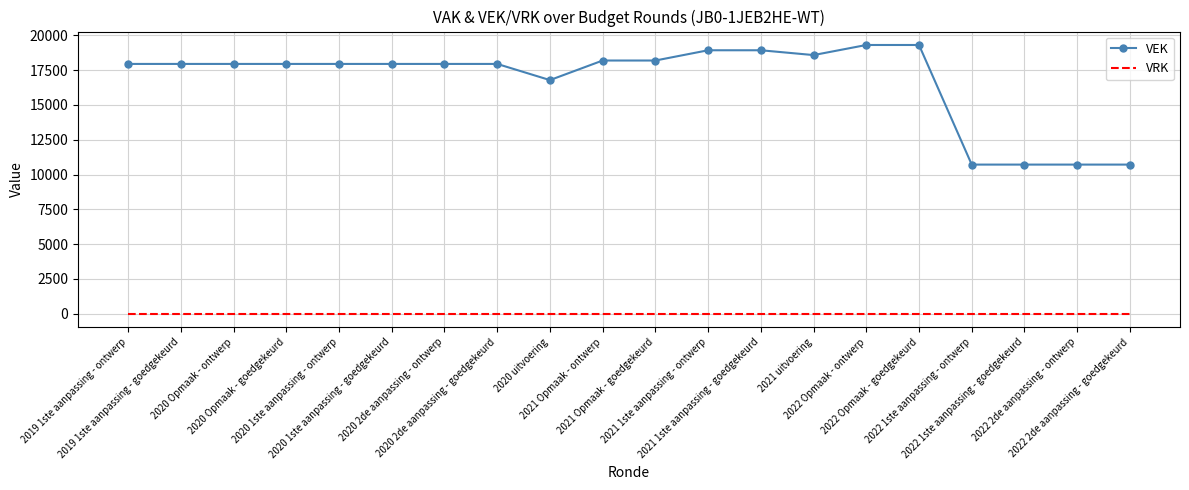

What are all the series names shown in the legend?

VEK, VRK